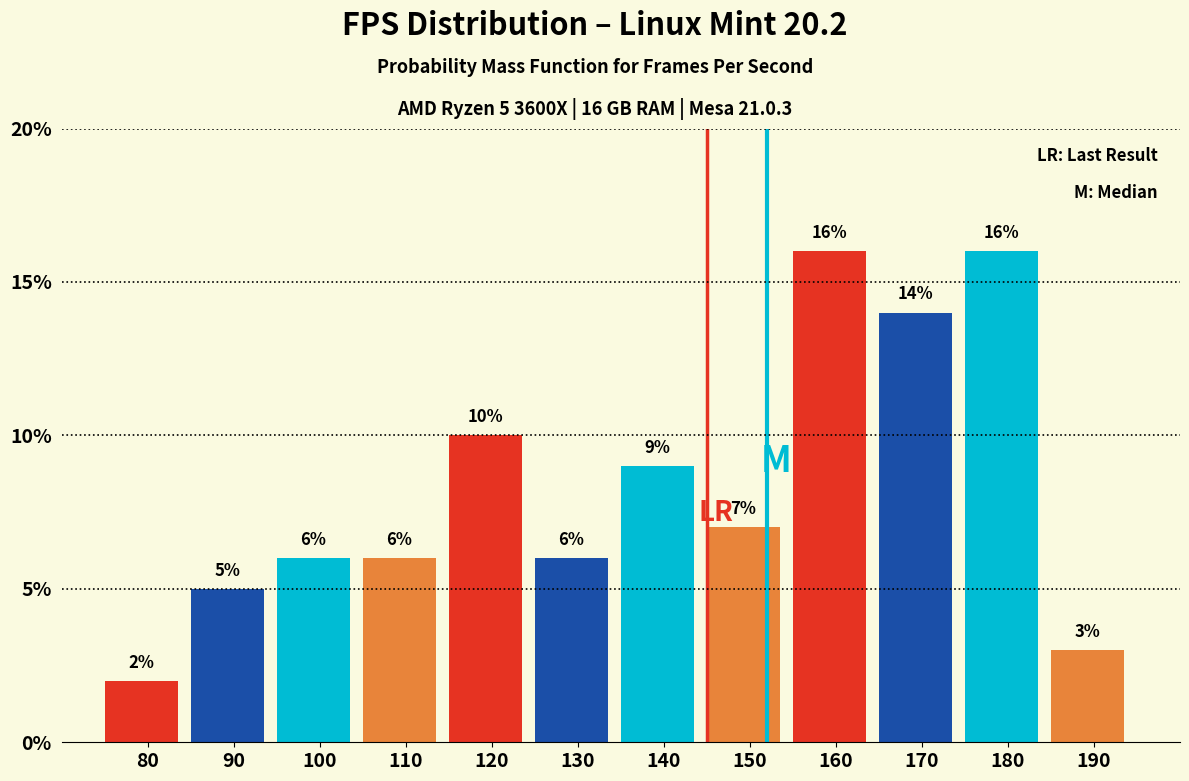

Reading left to right, extract all data points from this chart.

80=2.0	90=5.0	100=6.0	110=6.0	120=10.0	130=6.0	140=9.0	150=7.0	160=16.0	170=14.0	180=16.0	190=3.0